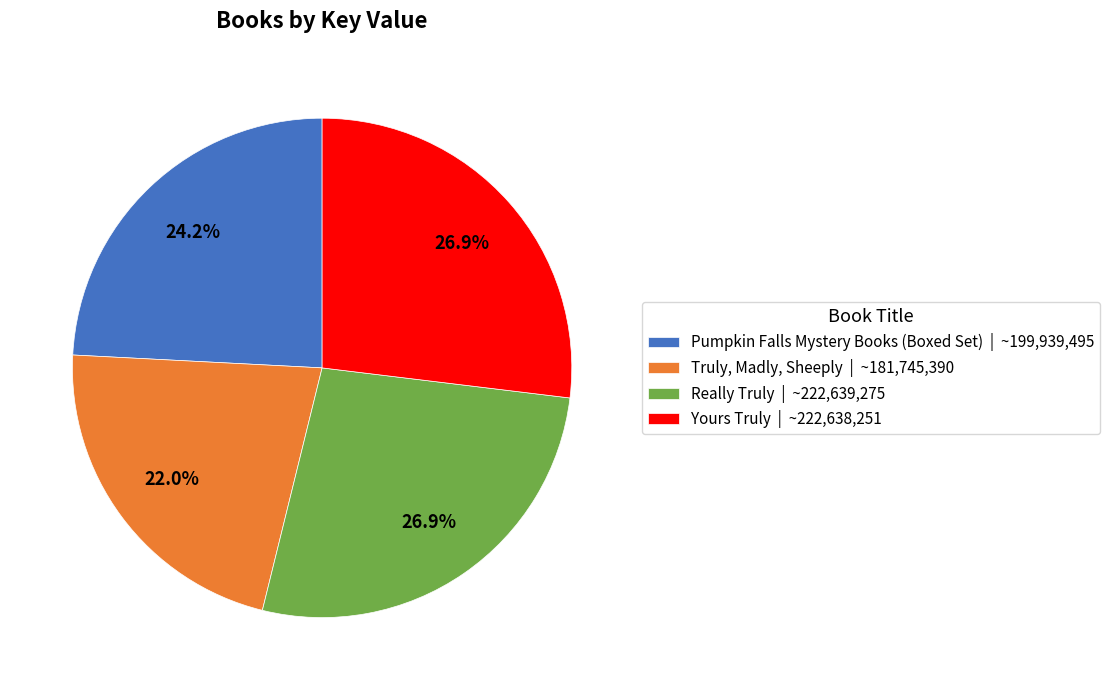

Is there a majority slice in this chart?

No